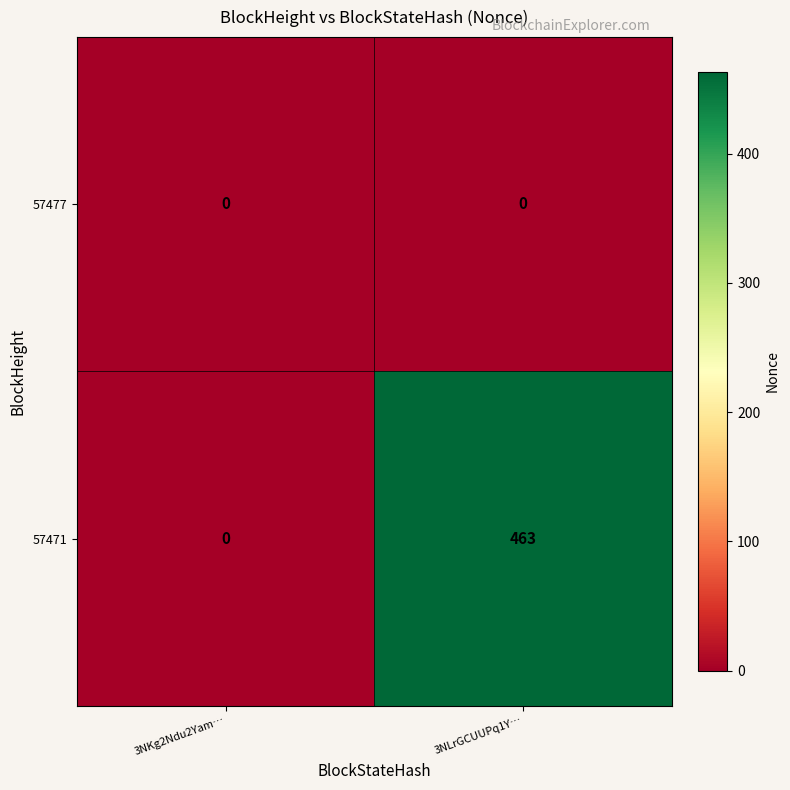

List the series in order of their peak value, lowest first.

57477, 57471